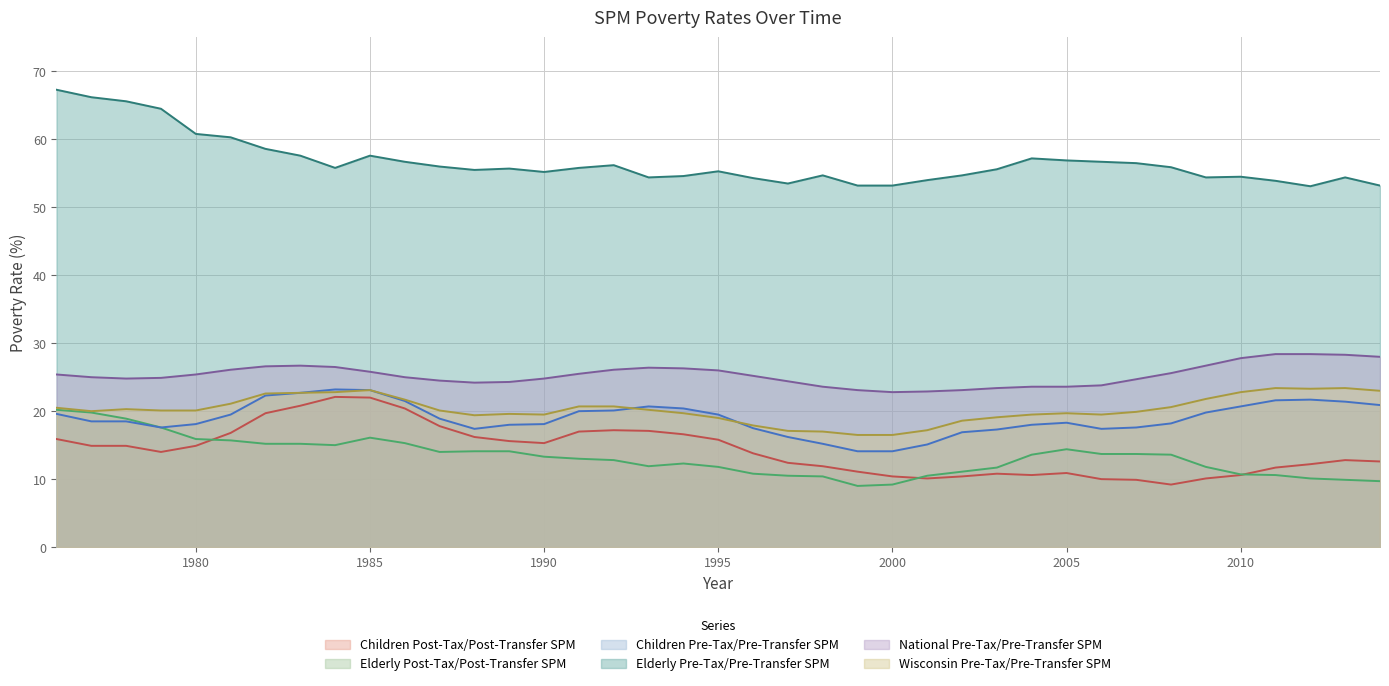

Rank the series at 1978 from lowest to highest value.

Children Post-Tax/Post-Transfer SPM, Children Pre-Tax/Pre-Transfer SPM, Elderly Post-Tax/Post-Transfer SPM, Wisconsin Pre-Tax/Pre-Transfer SPM, National Pre-Tax/Pre-Transfer SPM, Elderly Pre-Tax/Pre-Transfer SPM